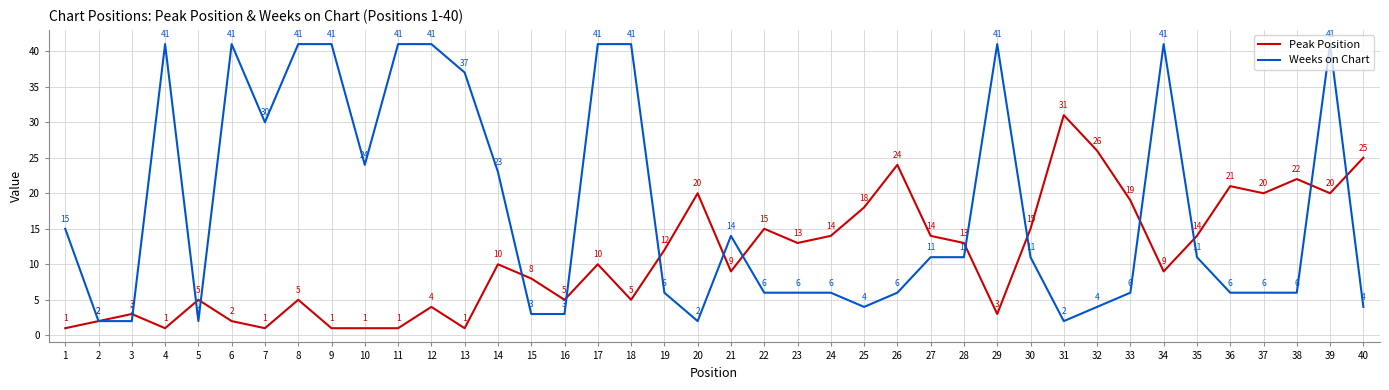

The value of Weeks on Chart at 8 is 19. True or false?

False